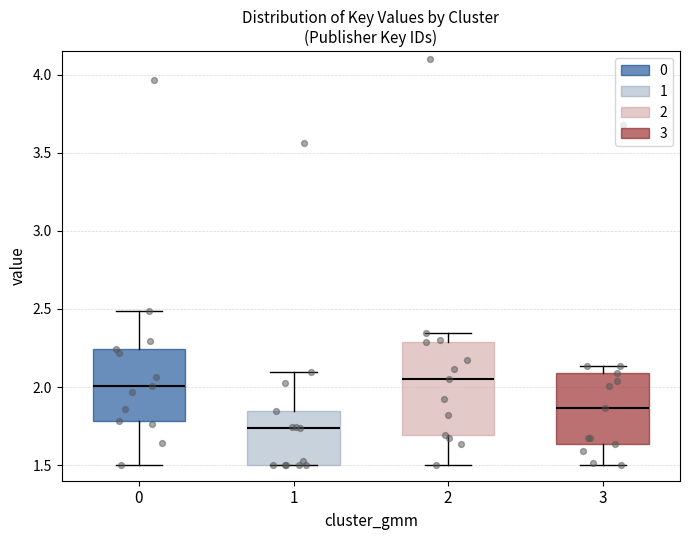

Reading left to right, transcribe this box plot: for each box, give where its median line is, the range the box spans, and where its two whiskers end, as read against the y-axis. The values are not printed on the chart, so give them approximately, as read against the axis.

0: median 2.00, box 1.80 to 2.25, whiskers 1.50 to 2.50
1: median 1.75, box 1.50 to 1.85, whiskers 1.50 to 2.10
2: median 2.05, box 1.70 to 2.30, whiskers 1.50 to 2.35
3: median 1.85, box 1.65 to 2.10, whiskers 1.50 to 2.15